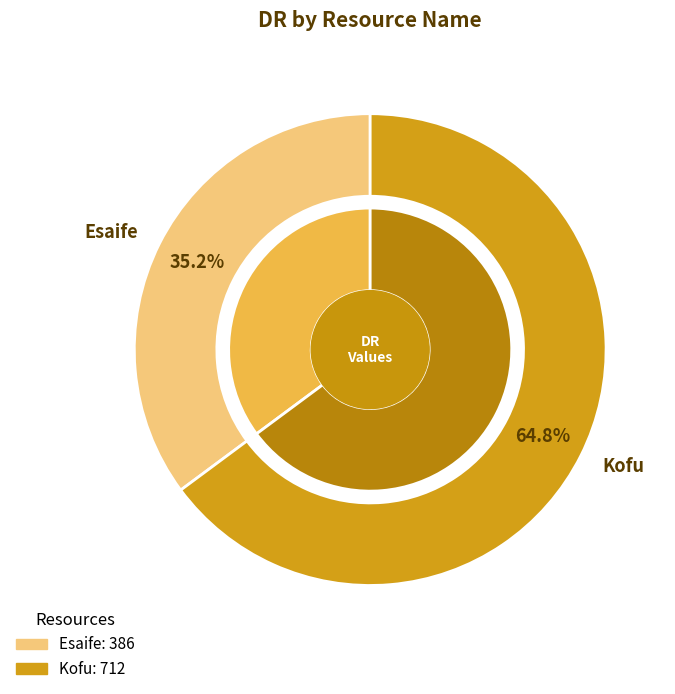

Rank the categories by value from highest to lowest.

Kofu, Esaife